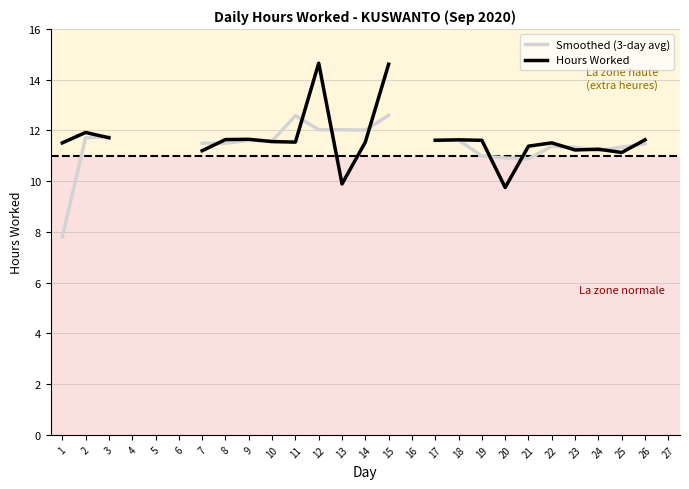

Which has a higher value, 8 or 23?

8